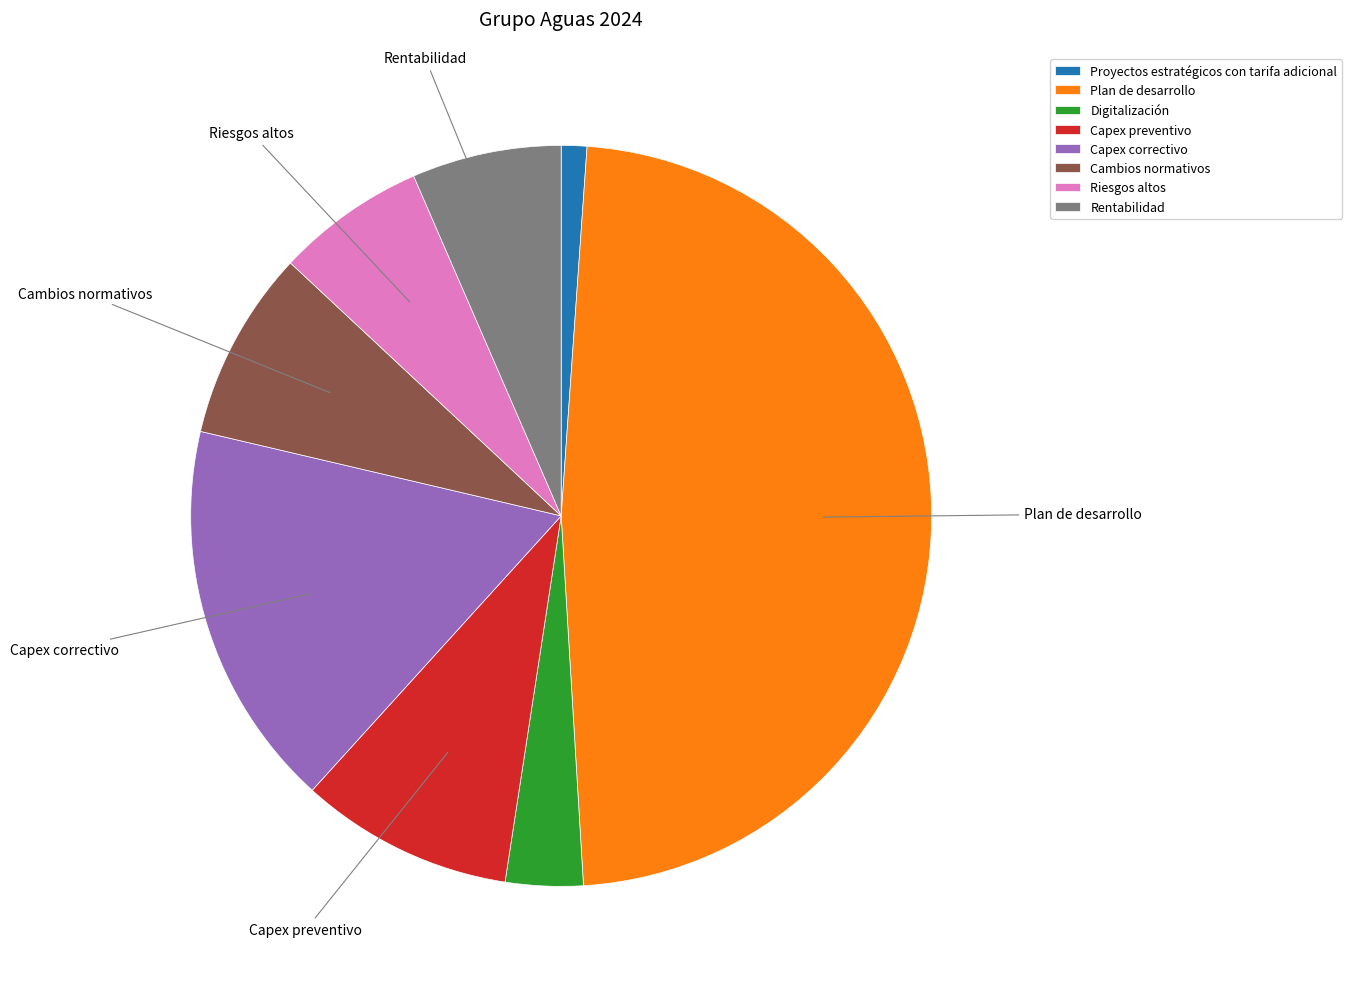

Which slice is the smallest?

Proyectos estratégicos con tarifa adicional